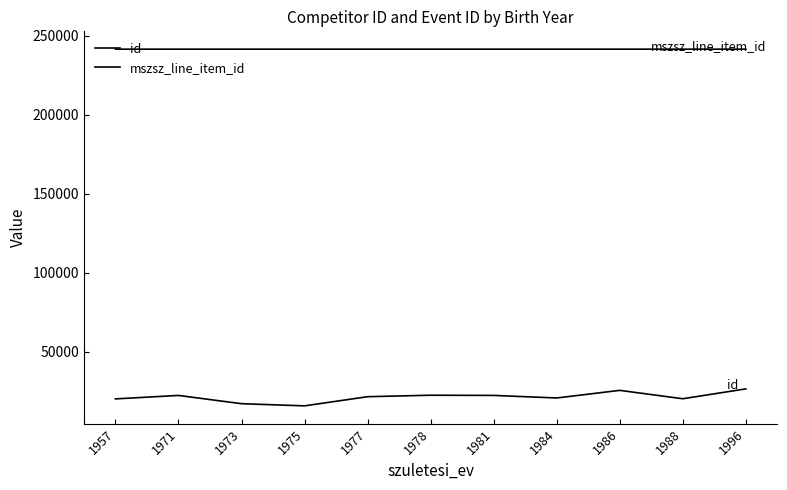

How many lines are shown in the chart?

2